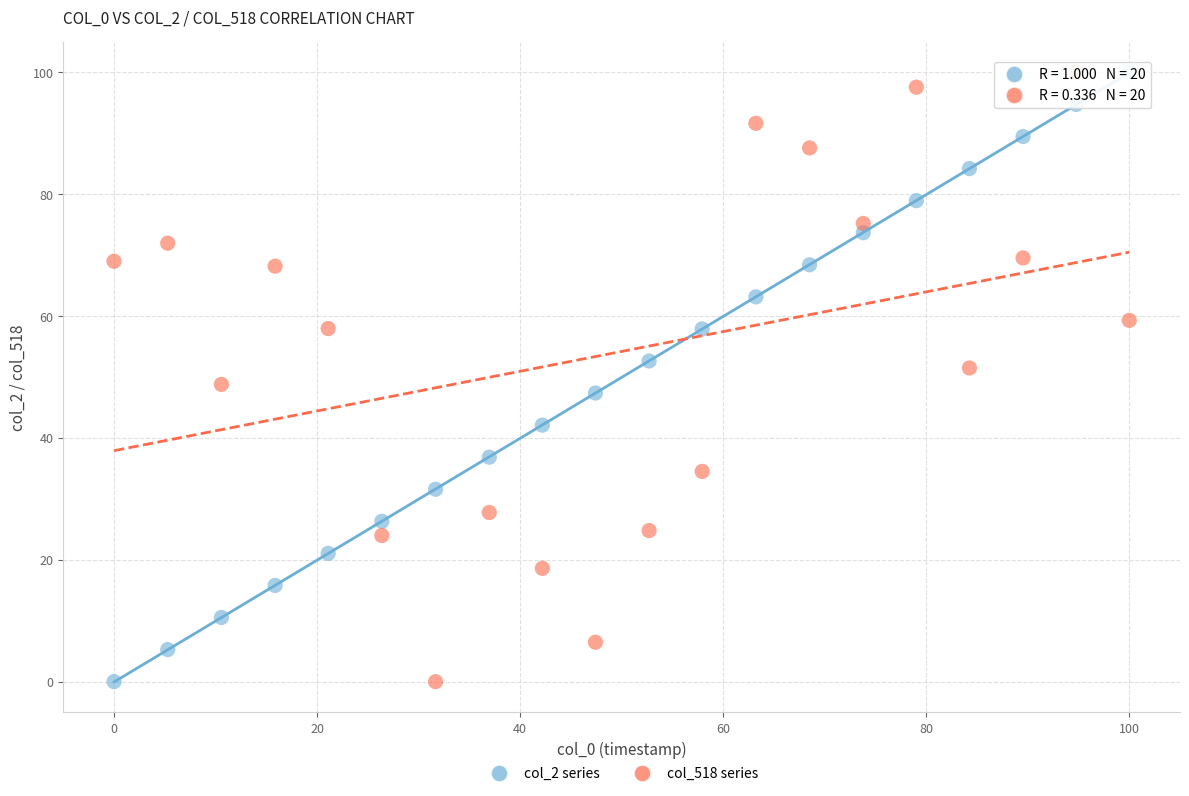

What is the X range (max minus min) for the scatter plot?

100.0